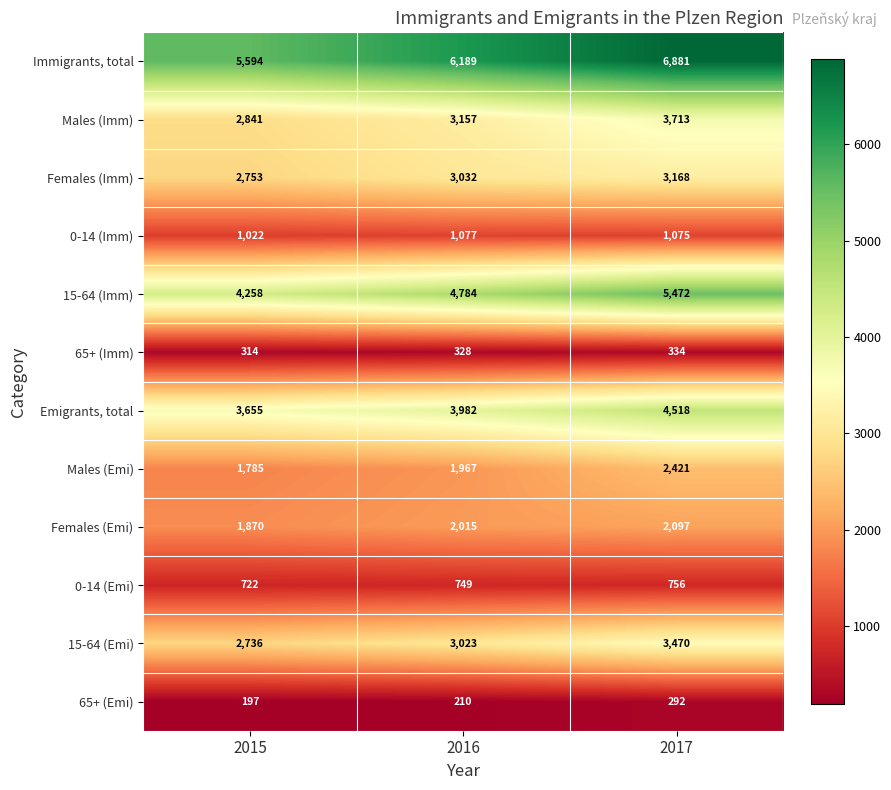

Is it true that Females (Imm) equals 5032 at 2016?

False